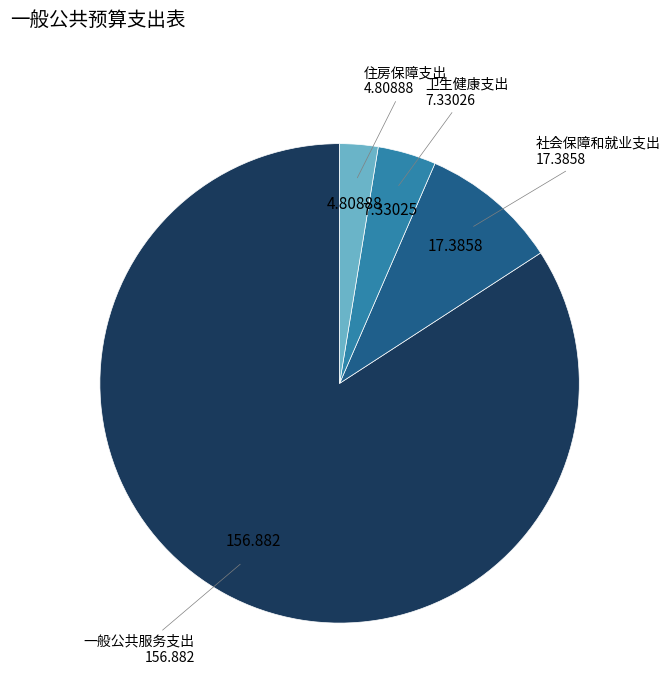

Is there a majority slice in this chart?

Yes